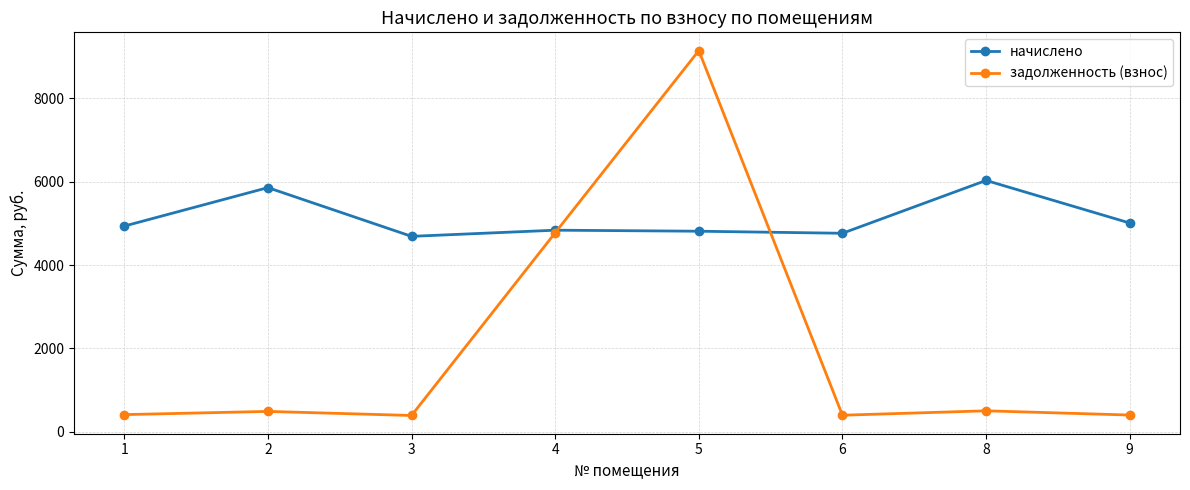

Which series has the largest range (max minus min)?

задолженность (взнос)